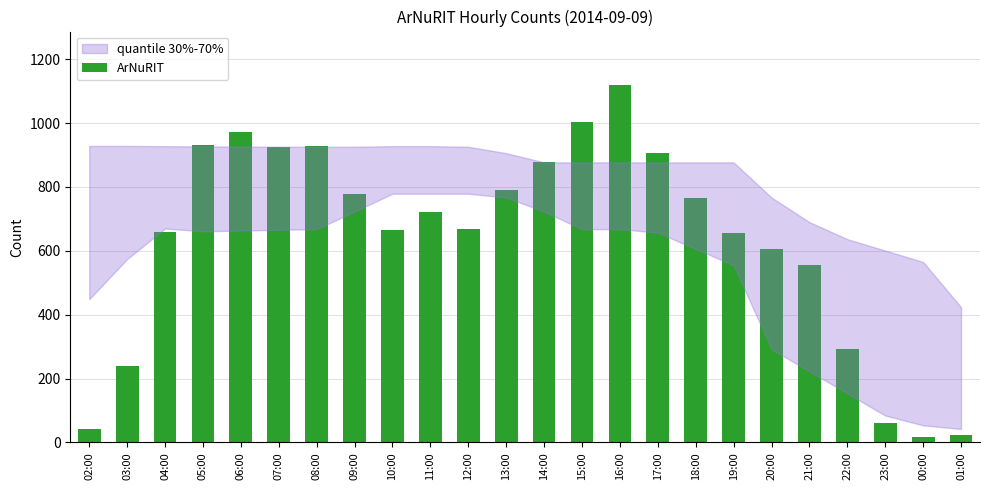

At which label is the value closest to 568?

21:00